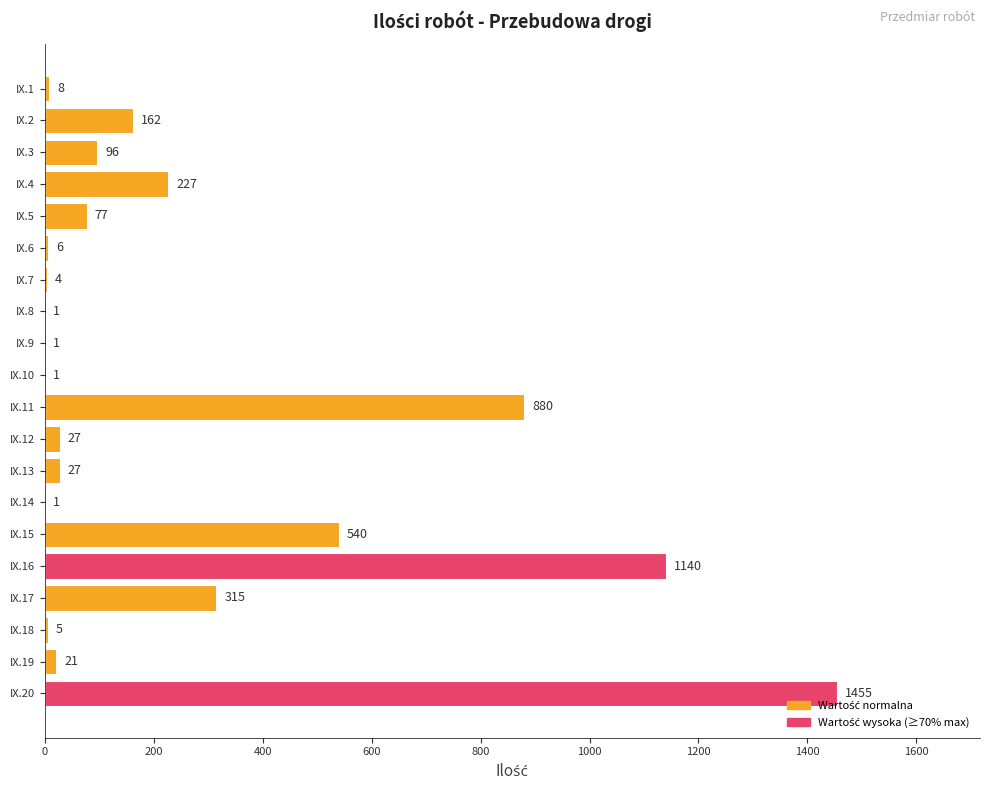

Which label corresponds to the largest value in the chart?

IX.20